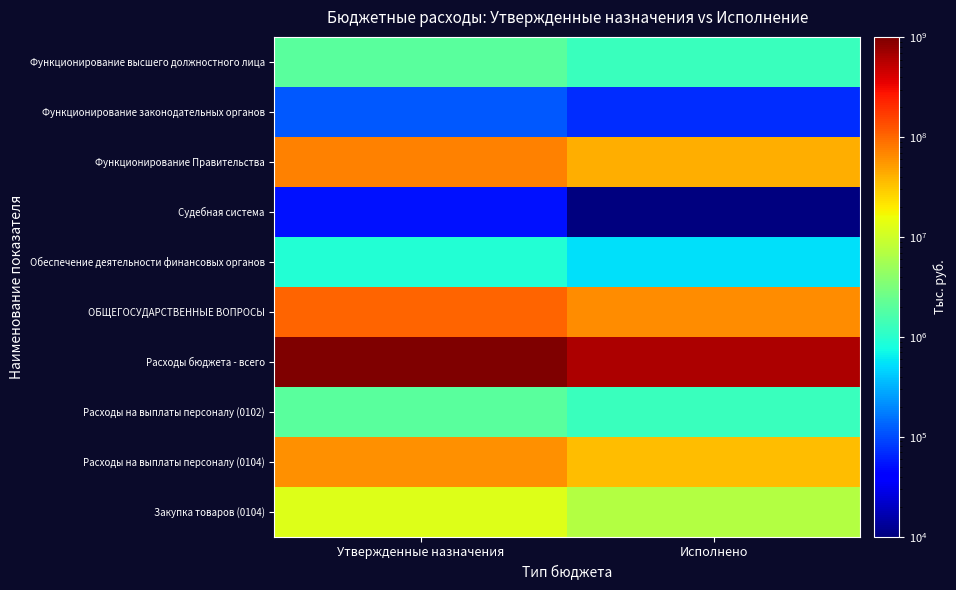

What is the total value across all series at Утвержденные назначения?

1269224640.0